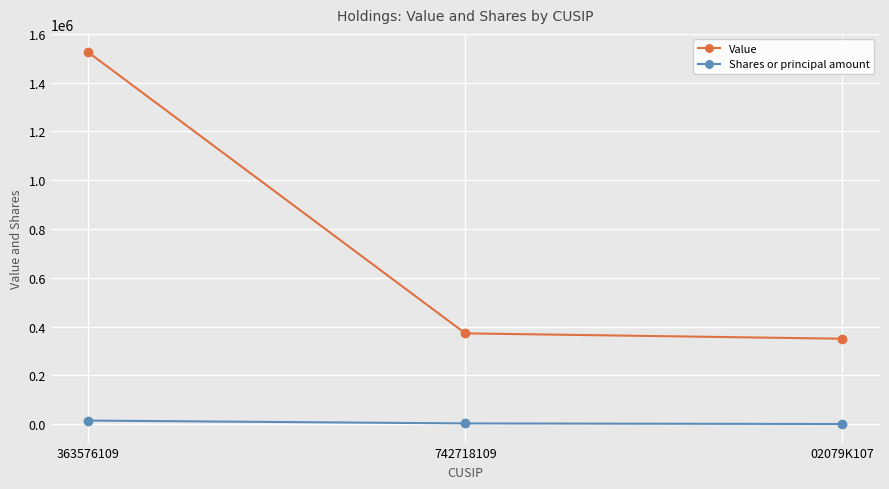

What is the maximum value for Shares or principal amount?

14346